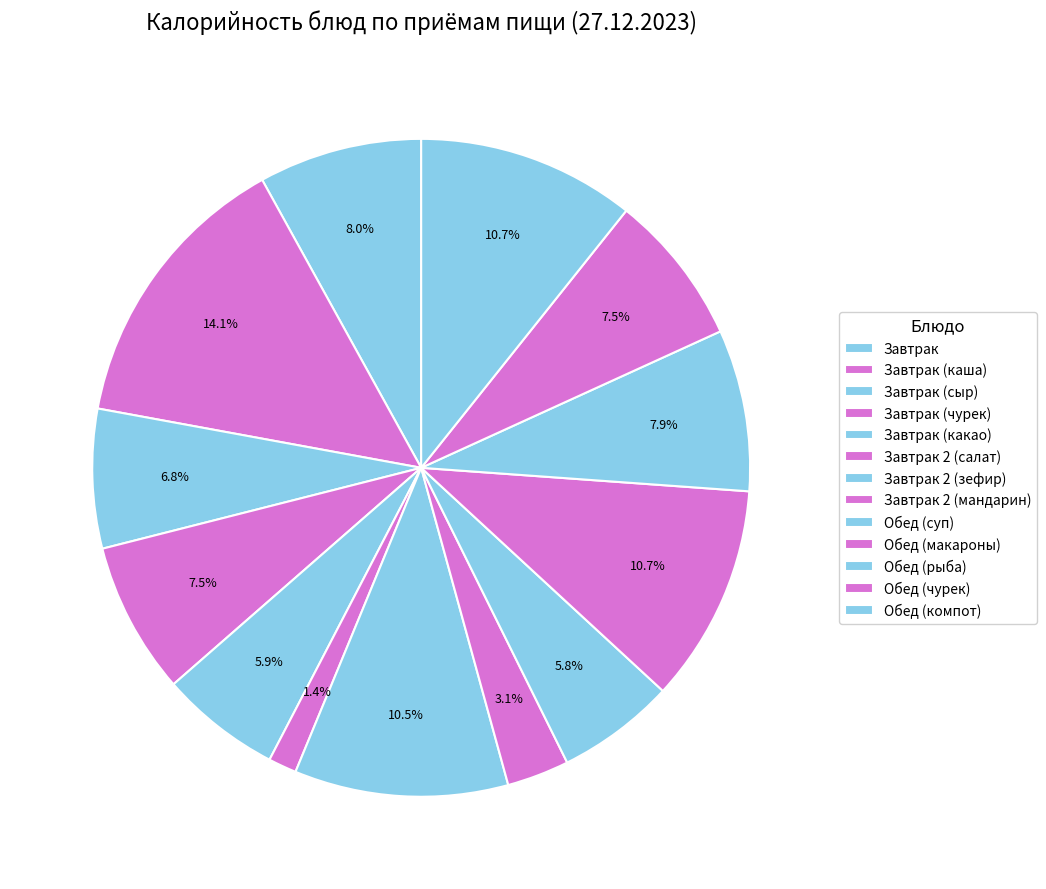

Rank the categories by value from highest to lowest.

Завтрак (каша), Обед (макароны), Обед (компот), Завтрак 2 (зефир), Завтрак, Обед (рыба), Завтрак (чурек), Обед (чурек), Завтрак (сыр), Завтрак (какао), Обед (суп), Завтрак 2 (мандарин), Завтрак 2 (салат)